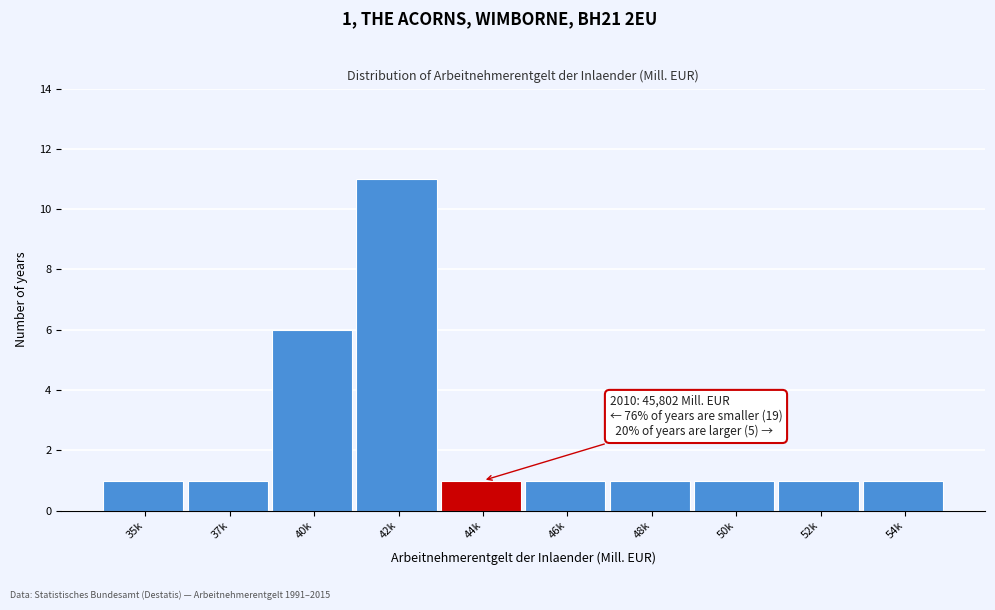

Reading left to right, transcribe all the data shown in this chart.

35k=1	37k=1	40k=6	42k=11	44k=1	46k=1	48k=1	50k=1	52k=1	54k=1